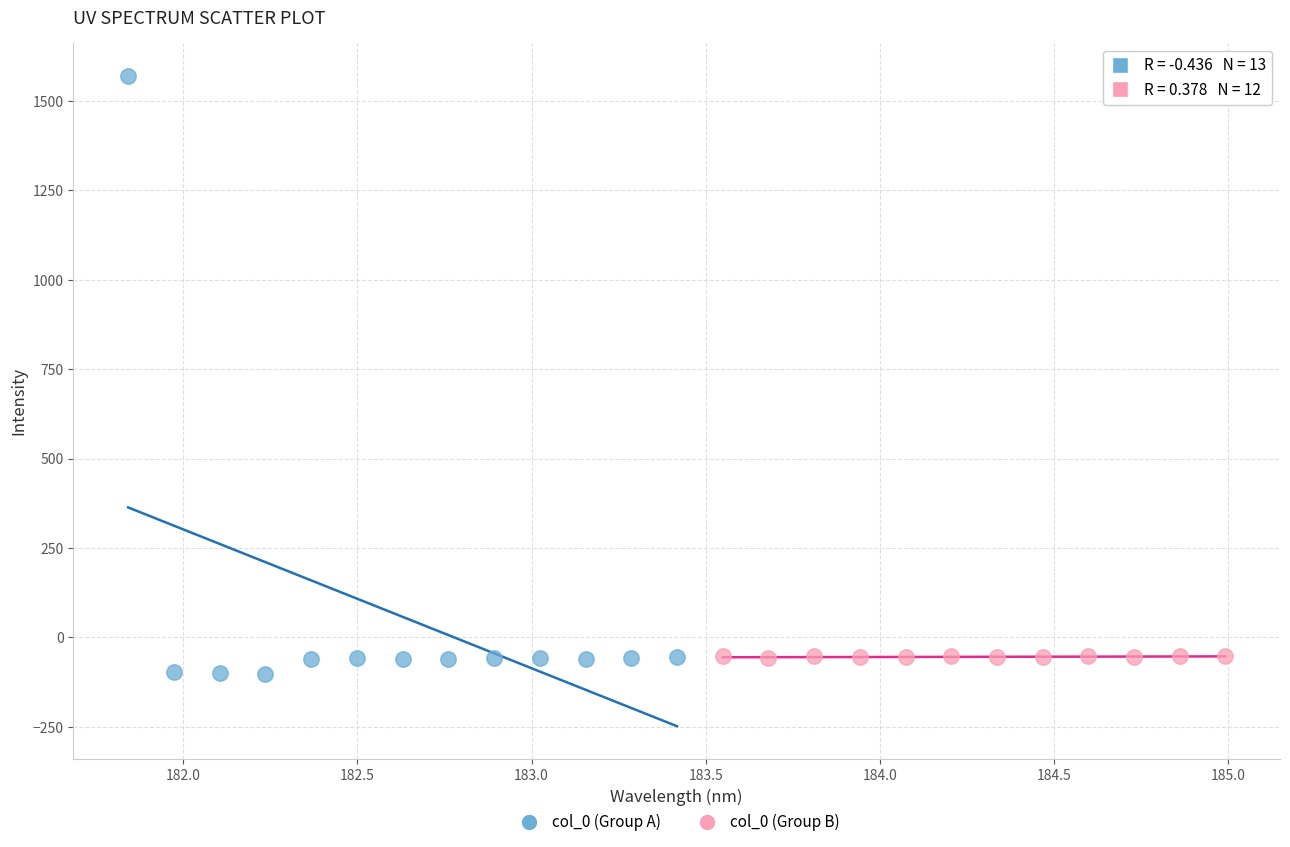

Which series contains the highest Y value?

col_0 (Group A)